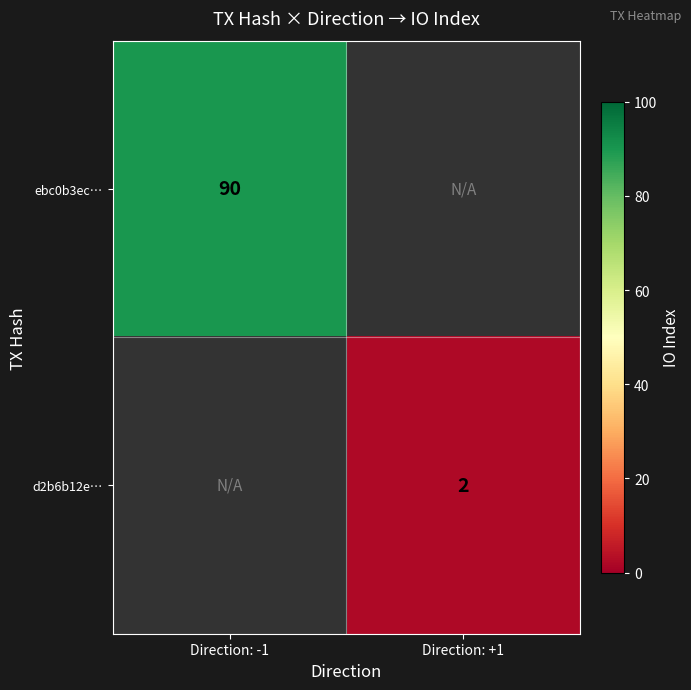

Is the value of ebc0b3ec… at Direction: -1 greater than the value of d2b6b12e… at Direction: +1?

Yes